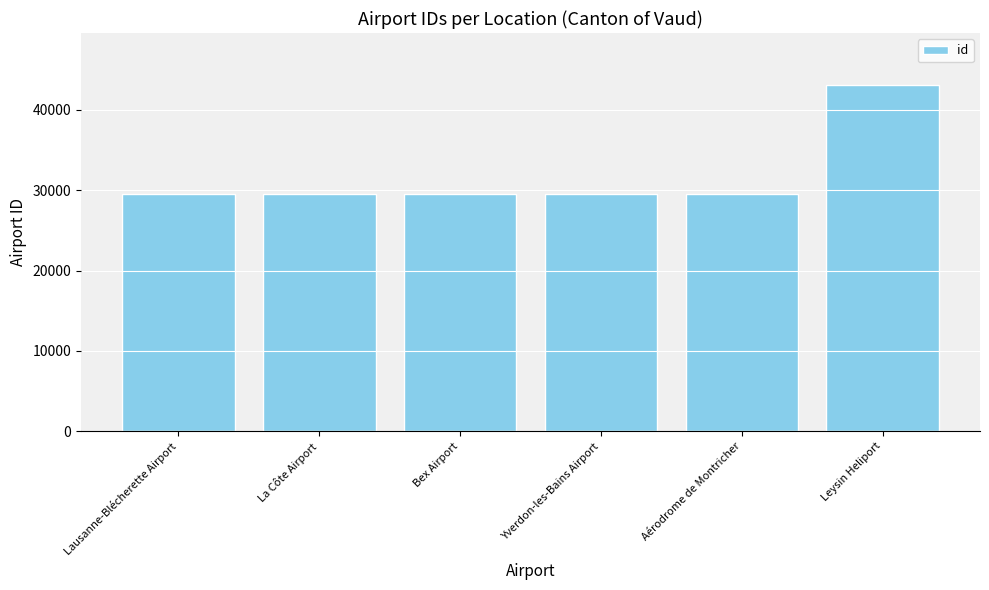

What is the ratio of the value at Bex Airport to the value at Yverdon-les-Bains Airport?

1.0